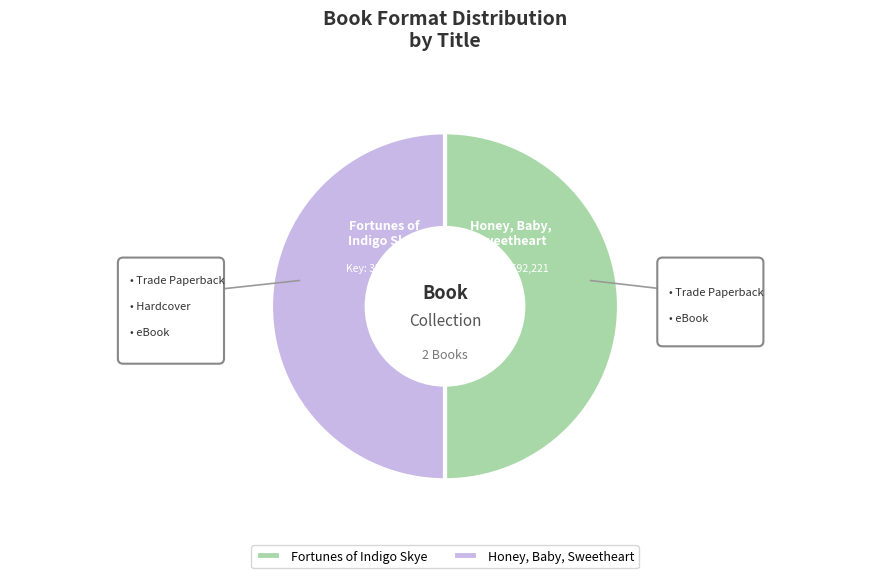

Which slice is the smallest?

Honey, Baby, Sweetheart